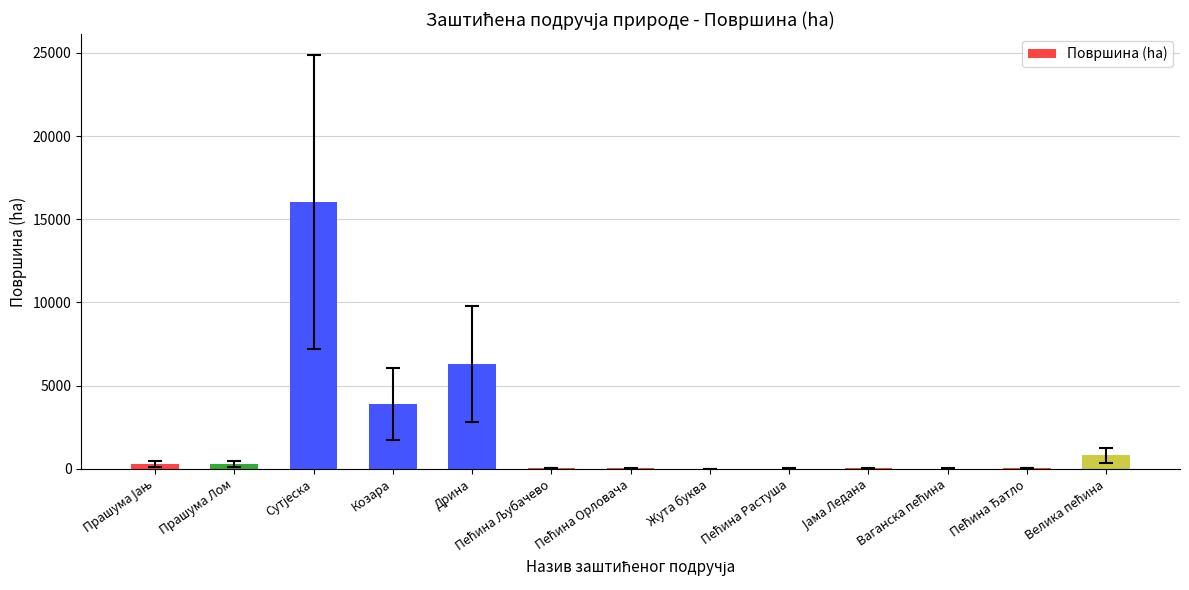

How many data points are above 45?

7